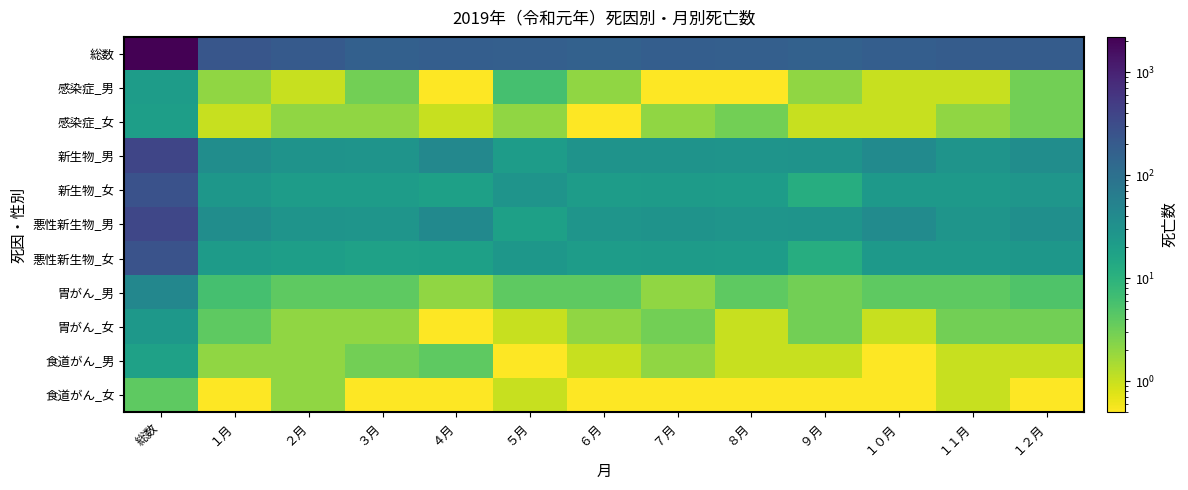

Reading left to right, what are all the values shown in this chart?

総数: 総数=2201.0	１月=237.0	２月=203.0	３月=168.0	４月=177.0	５月=175.0	６月=161.0	７月=181.0	８月=172.0	９月=163.0	１０月=182.0	１１月=190.0	１２月=192.0
感染症_男: 総数=21.0	１月=2.0	２月=1.0	３月=3.0	４月=0.5	５月=6.0	６月=2.0	７月=0.5	８月=0.5	９月=2.0	１０月=1.0	１１月=1.0	１２月=3.0
感染症_女: 総数=20.0	１月=1.0	２月=2.0	３月=2.0	４月=1.0	５月=2.0	６月=0.5	７月=2.0	８月=3.0	９月=1.0	１０月=1.0	１１月=2.0	１２月=3.0
新生物_男: 総数=384.0	１月=36.0	２月=30.0	３月=29.0	４月=44.0	５月=21.0	６月=30.0	７月=30.0	８月=29.0	９月=30.0	１０月=40.0	１１月=29.0	１２月=36.0
新生物_女: 総数=267.0	１月=26.0	２月=21.0	３月=21.0	４月=19.0	５月=29.0	６月=21.0	７月=22.0	８月=21.0	９月=12.0	１０月=24.0	１１月=24.0	１２月=27.0
悪性新生物_男: 総数=368.0	１月=36.0	２月=29.0	３月=28.0	４月=41.0	５月=19.0	６月=28.0	７月=30.0	８月=28.0	９月=29.0	１０月=38.0	１１月=28.0	１２月=34.0
悪性新生物_女: 総数=255.0	１月=22.0	２月=20.0	３月=18.0	４月=19.0	５月=26.0	６月=21.0	７月=22.0	８月=21.0	９月=12.0	１０月=24.0	１１月=24.0	１２月=26.0
胃がん_男: 総数=46.0	１月=6.0	２月=4.0	３月=4.0	４月=2.0	５月=4.0	６月=4.0	７月=2.0	８月=4.0	９月=3.0	１０月=4.0	１１月=4.0	１２月=5.0
胃がん_女: 総数=25.0	１月=4.0	２月=2.0	３月=2.0	４月=0.5	５月=1.0	６月=2.0	７月=3.0	８月=1.0	９月=3.0	１０月=1.0	１１月=3.0	１２月=3.0
食道がん_男: 総数=18.0	１月=2.0	２月=2.0	３月=3.0	４月=4.0	５月=0.5	６月=1.0	７月=2.0	８月=1.0	９月=1.0	１０月=0.5	１１月=1.0	１２月=1.0
食道がん_女: 総数=4.0	１月=0.5	２月=2.0	３月=0.5	４月=0.5	５月=1.0	６月=0.5	７月=0.5	８月=0.5	９月=0.5	１０月=0.5	１１月=1.0	１２月=0.5